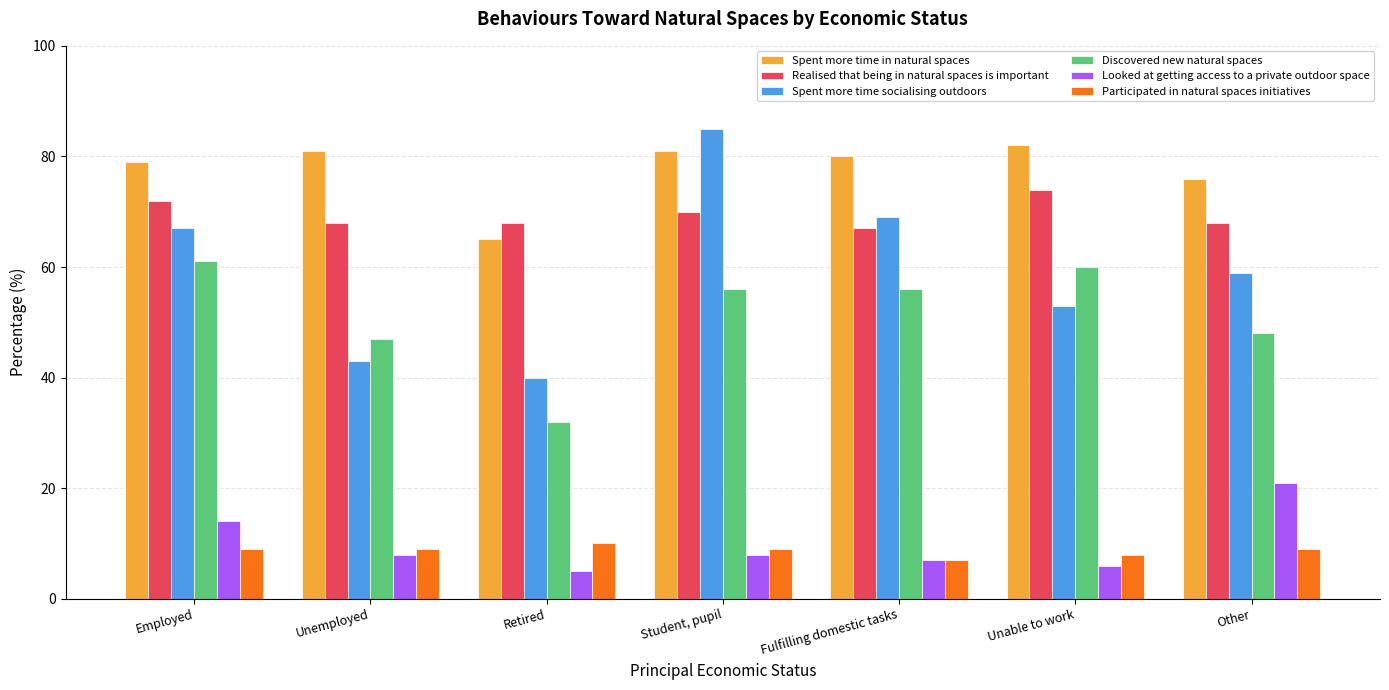

Does the chart contain any negative values?

No